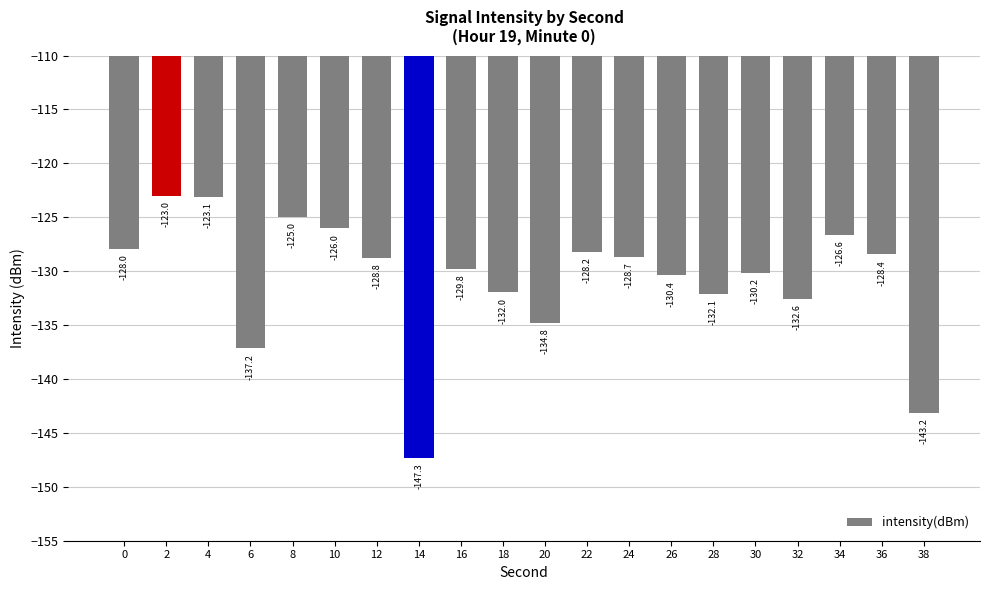

At which category does the chart reach its peak across all series?

2